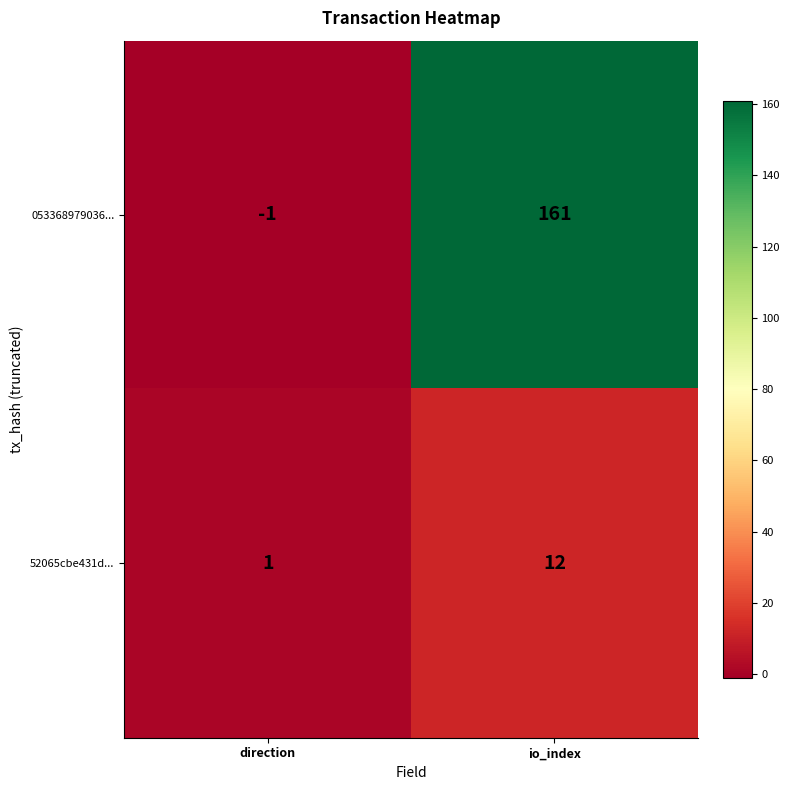

The value of 52065cbe431d... at io_index is 12. True or false?

True